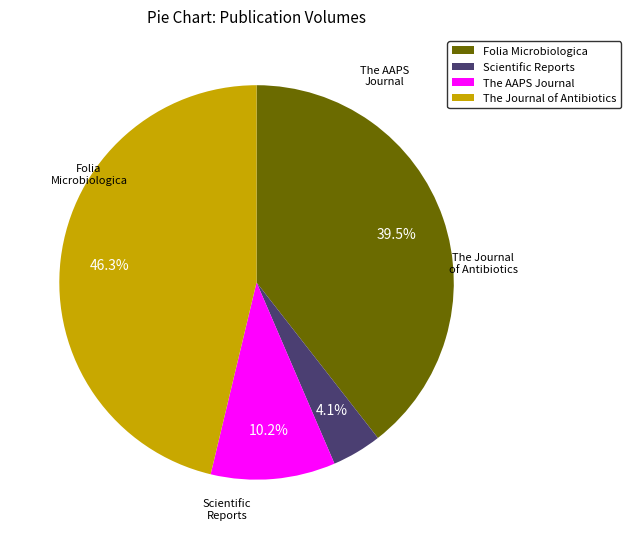

Which slice is the largest?

The Journal of Antibiotics